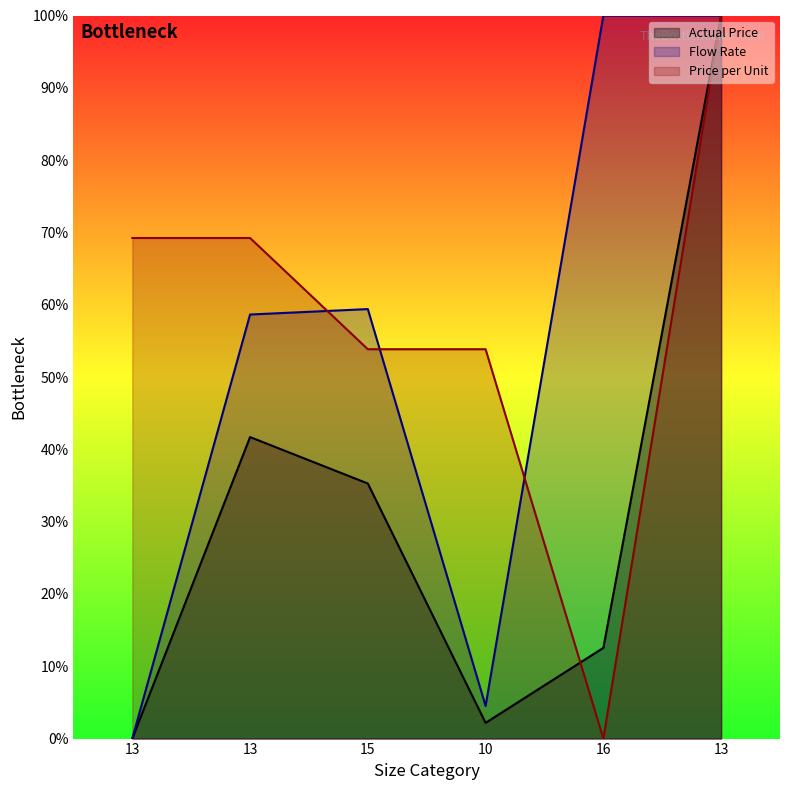

At which category does Price per Unit reach its first local valley?

16